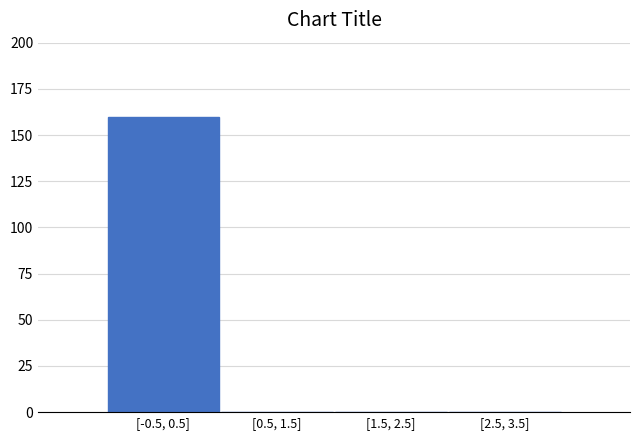

Reading left to right, transcribe all the data shown in this chart.

[-0.5, 0.5]=160	[0.5, 1.5]=0	[1.5, 2.5]=0	[2.5, 3.5]=0